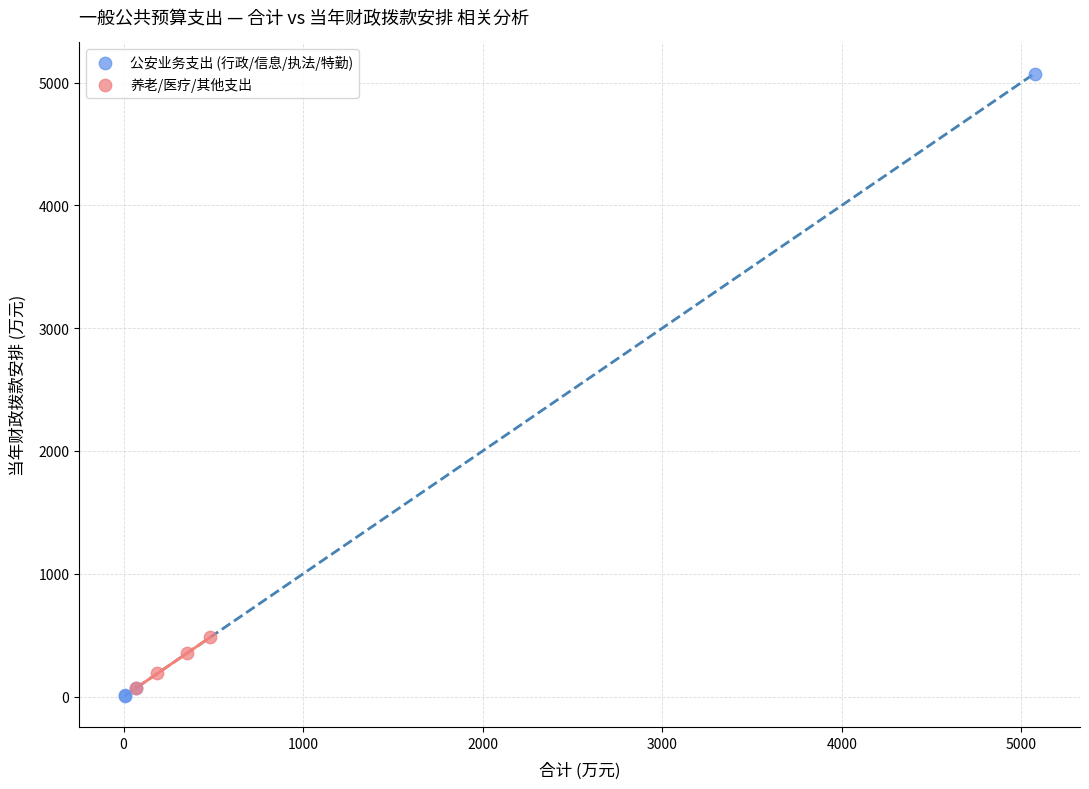

Which series contains the lowest Y value?

公安业务支出 (行政/信息/执法/特勤)